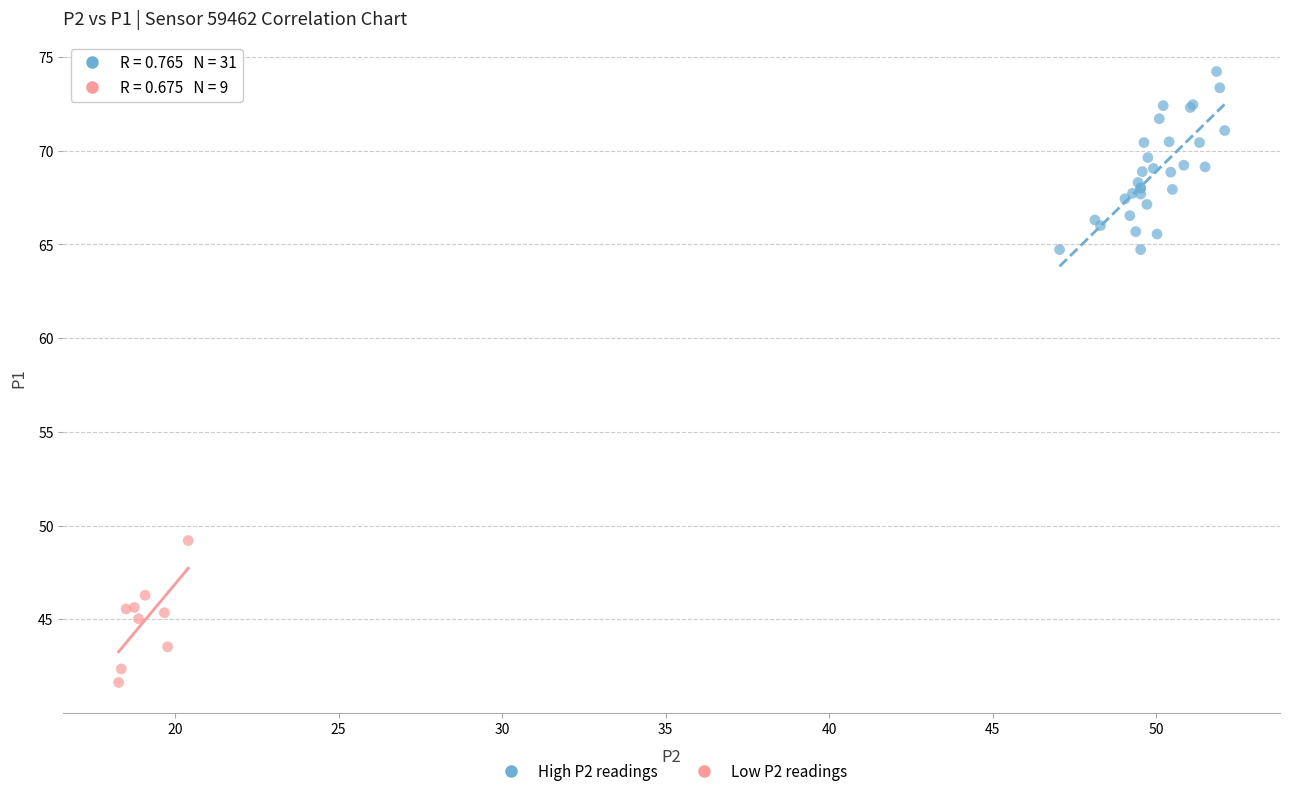

Which series reaches the minimum Y coordinate?

Low P2 readings